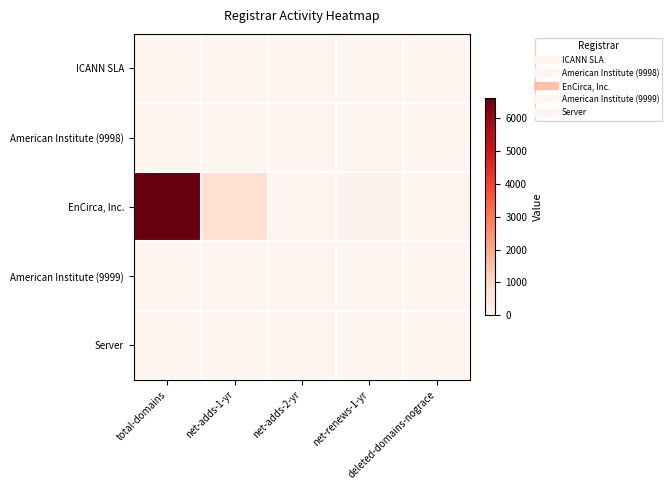

Between net-adds-1-yr and deleted-domains-nograce, which series saw the biggest shift?

EnCirca, Inc.